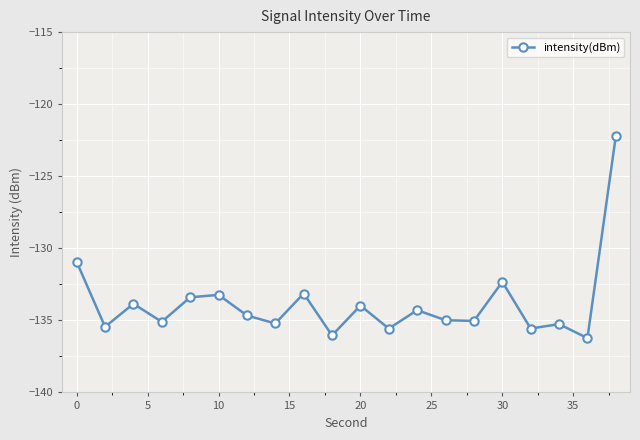

How many points are lower than both their immediate neighbors (excluding endpoints)?

8